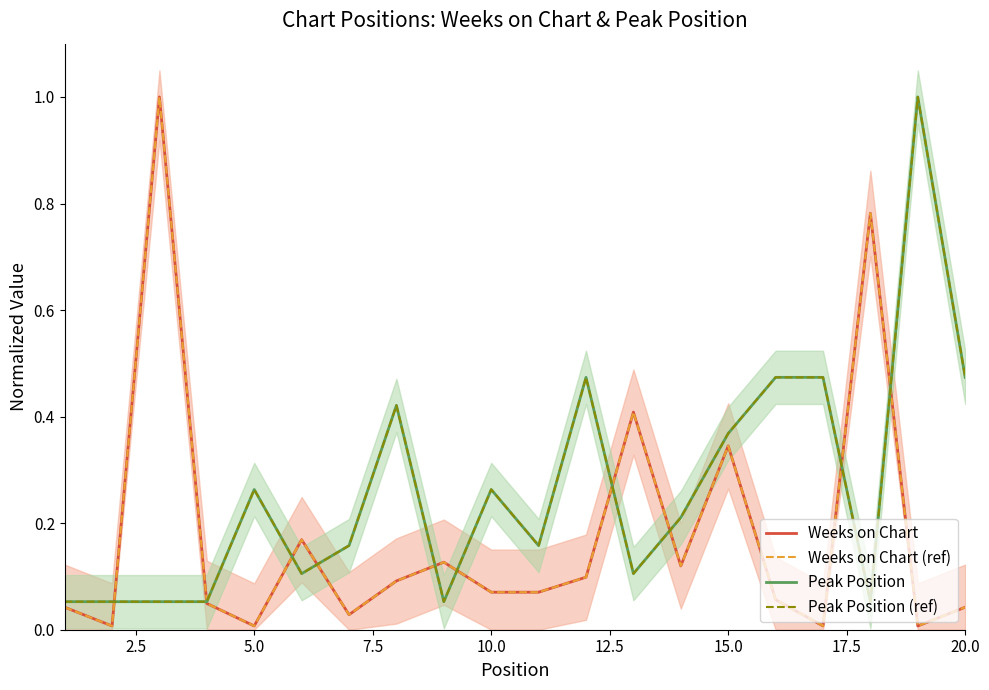

Count the number of categories in the chart.

20